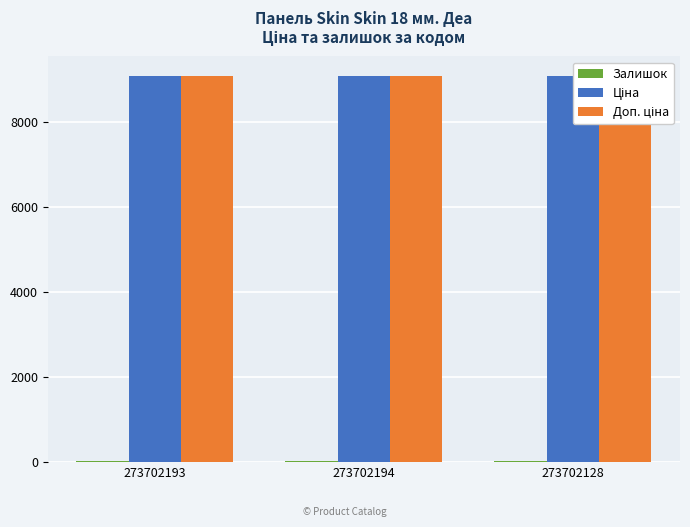

Which series has the widest spread of values?

Залишок